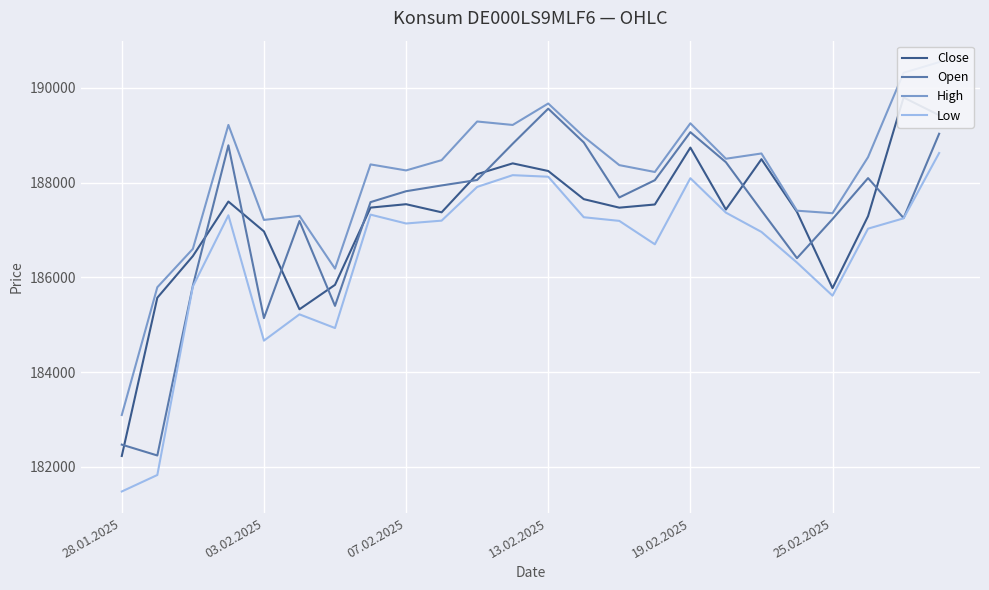

The Open series shows 187816 at 07.02.2025. True or false?

True